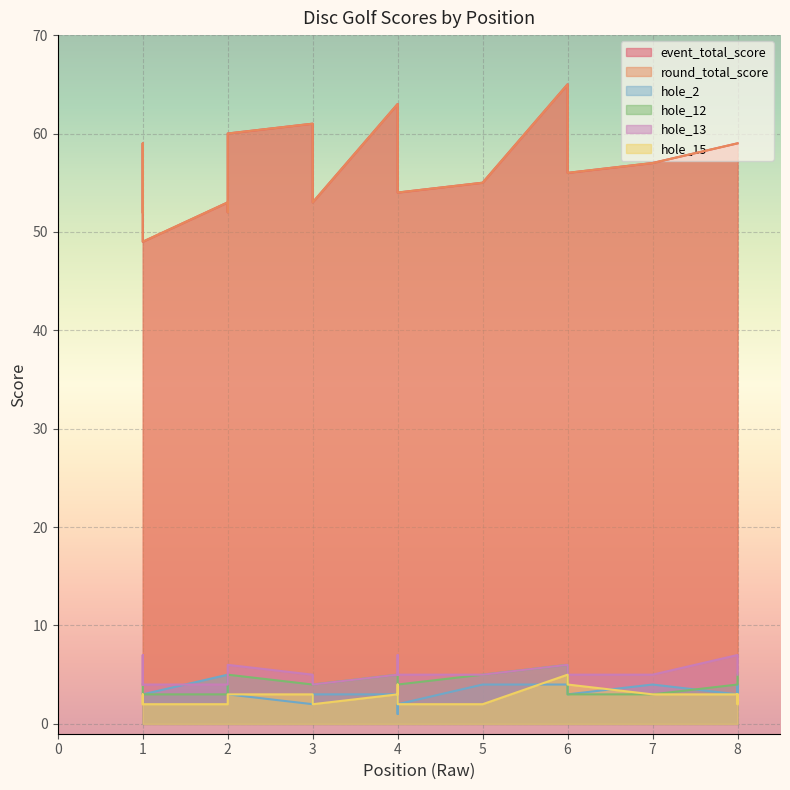

What is the minimum value for round_total_score?

49